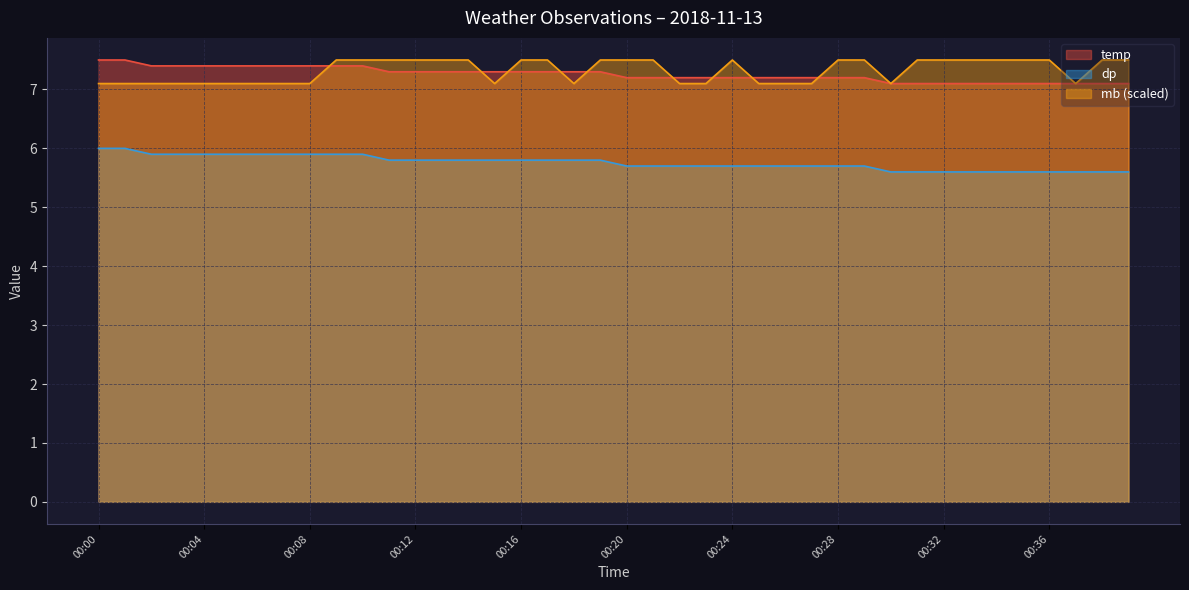

Between 00:35 and 00:16, which is larger?

00:16